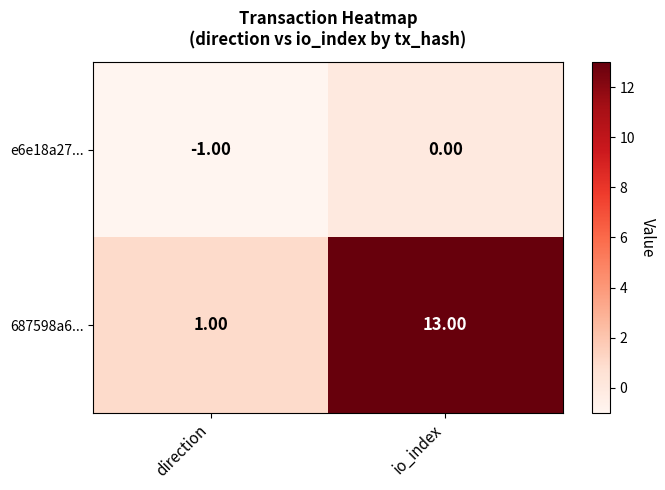

Which series changed the most between direction and io_index?

687598a6...